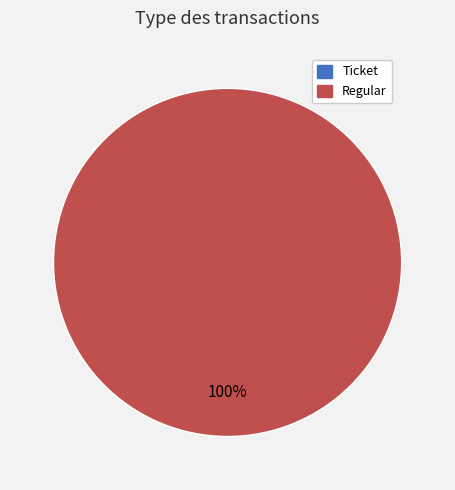

Is Regular the majority of the pie?

Yes